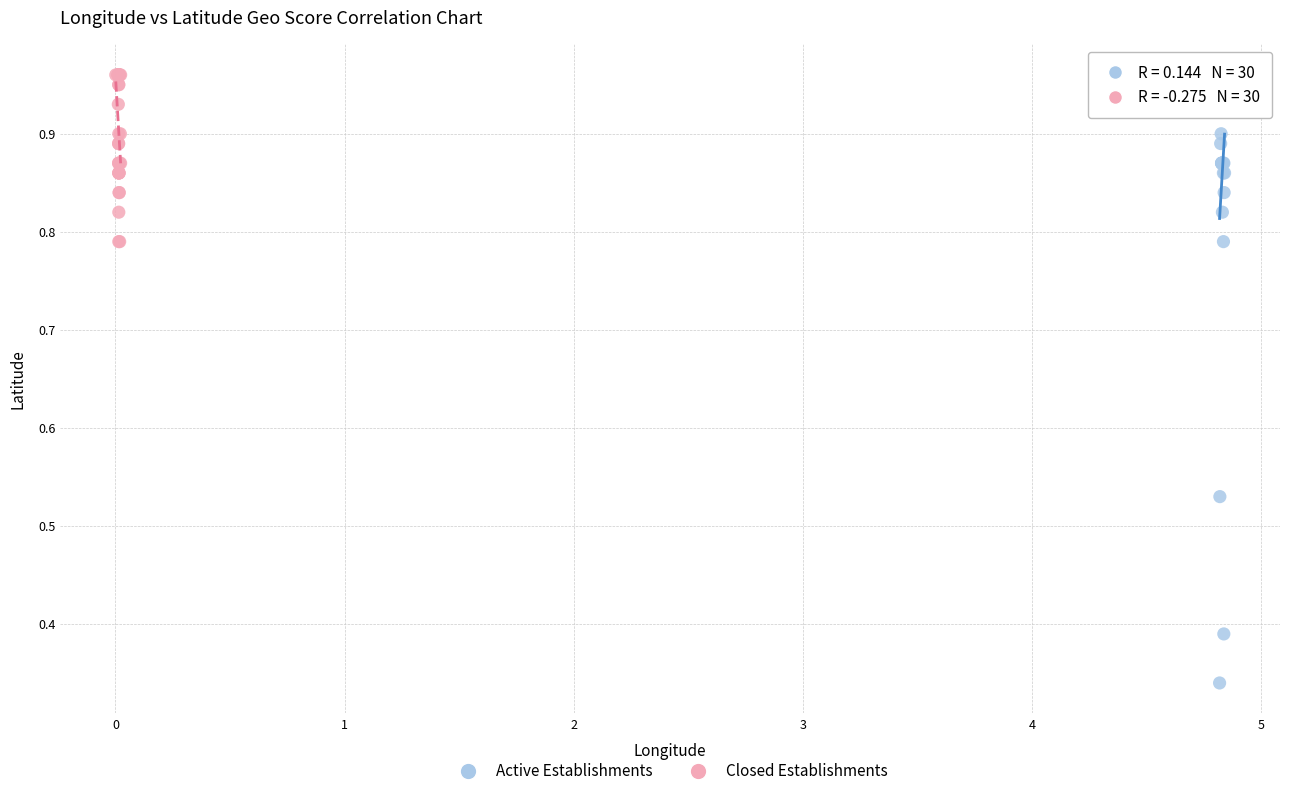

Which series has the largest Y range (max minus min)?

Active Establishments